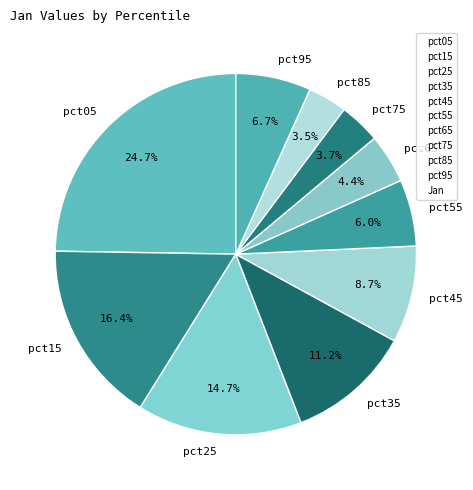

Which slice is the largest?

pct05